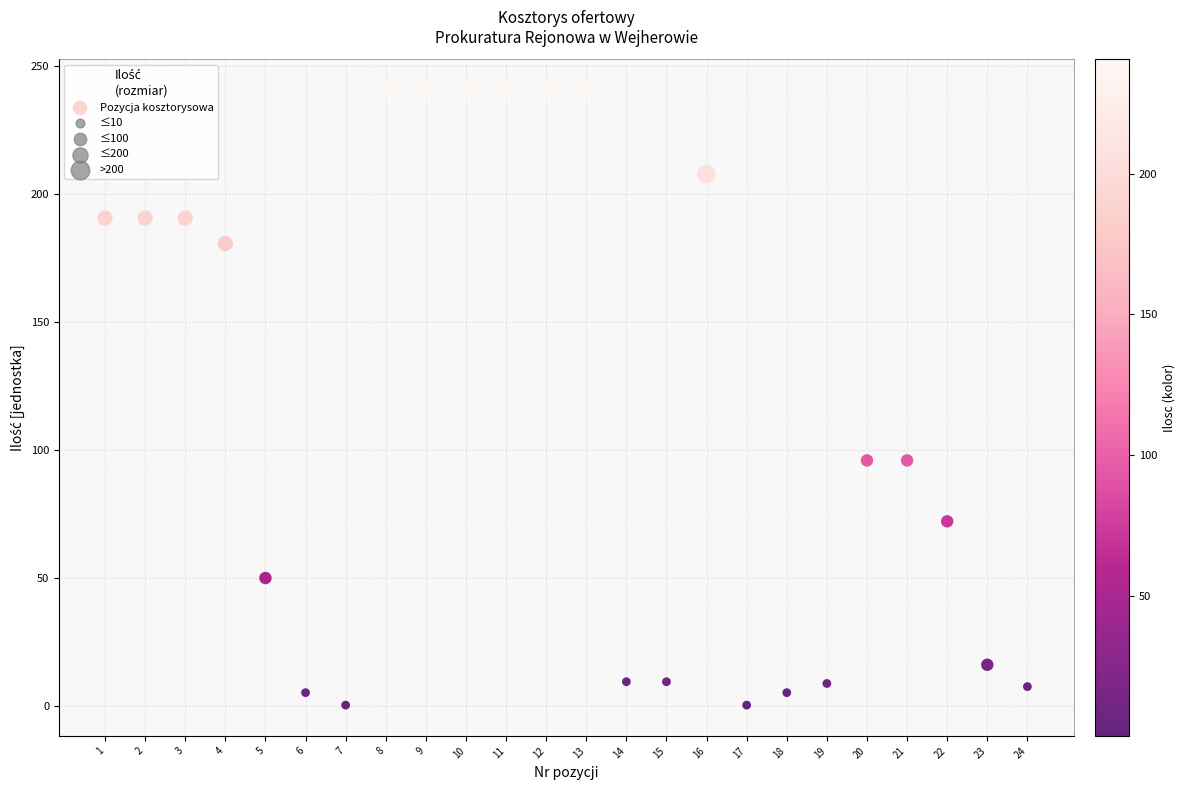

What is the range of X values (max minus min)?

23.0